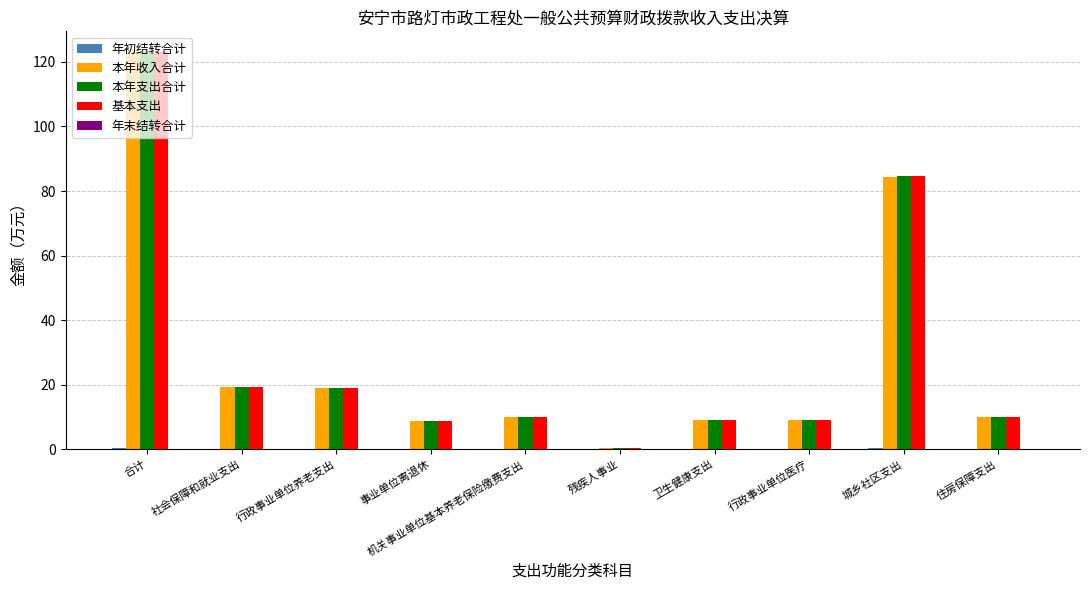

At which label is 本年收入合计 closest to 61?

城乡社区支出